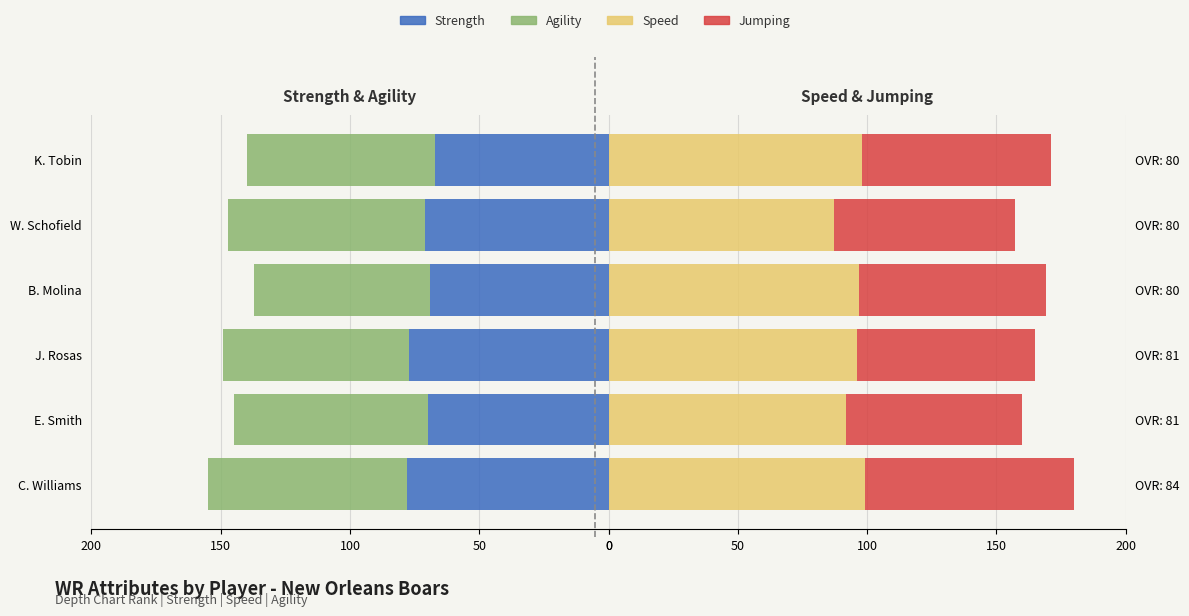

Are the bars horizontal?

Yes